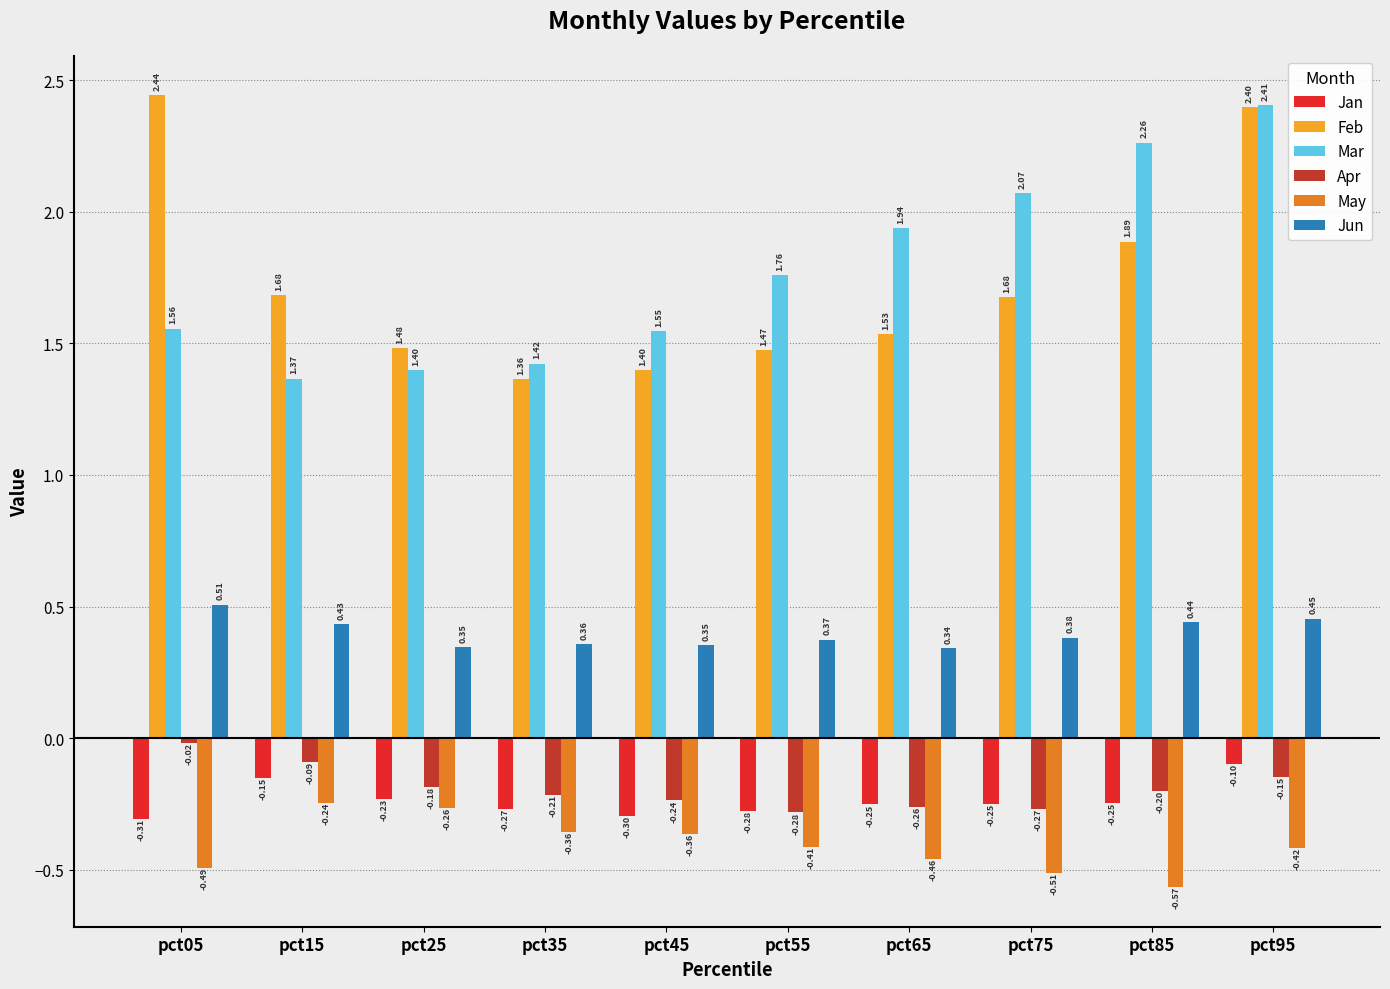

What is the value of the Apr bar at the 3rd from the left?

-0.2